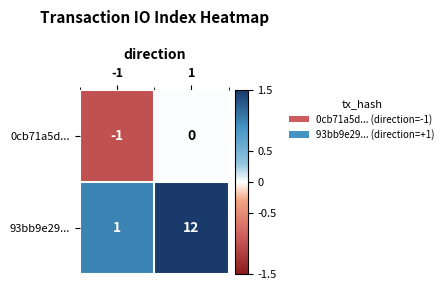

True or false: 0cb71a5d... has a value of 1 at 1.

False